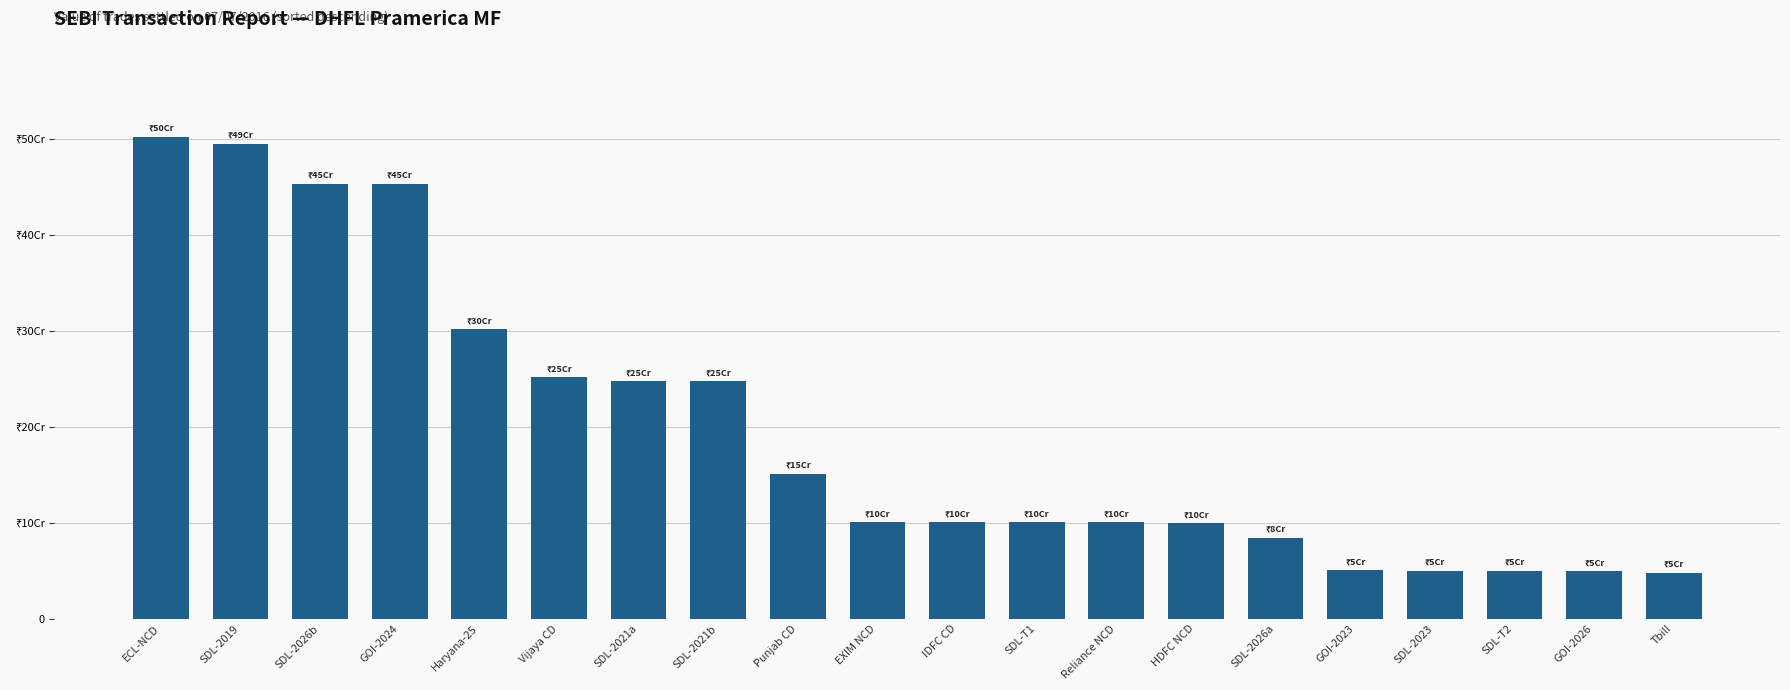

Which has a higher value, Haryana-25 or SDL-2021a?

Haryana-25